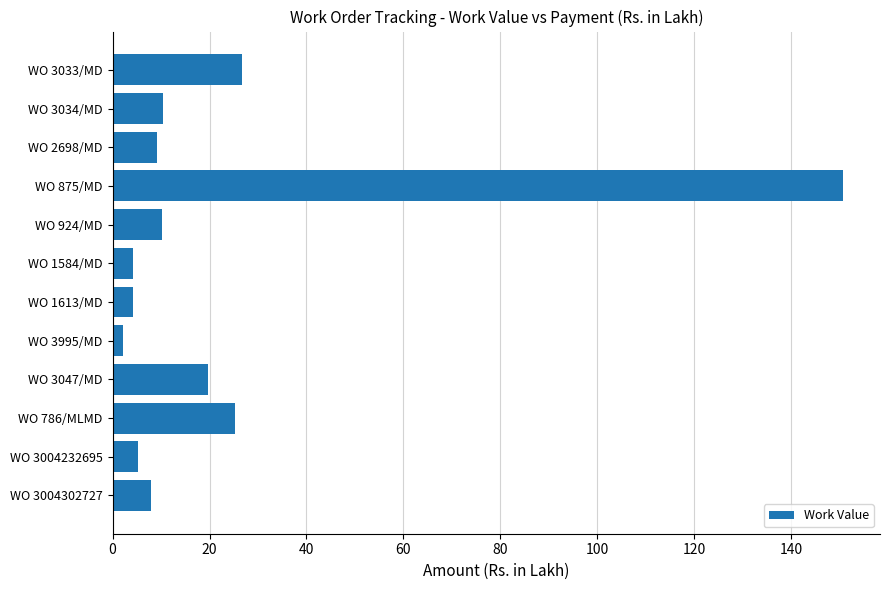

Which label corresponds to the largest value in the chart?

WO 875/MD